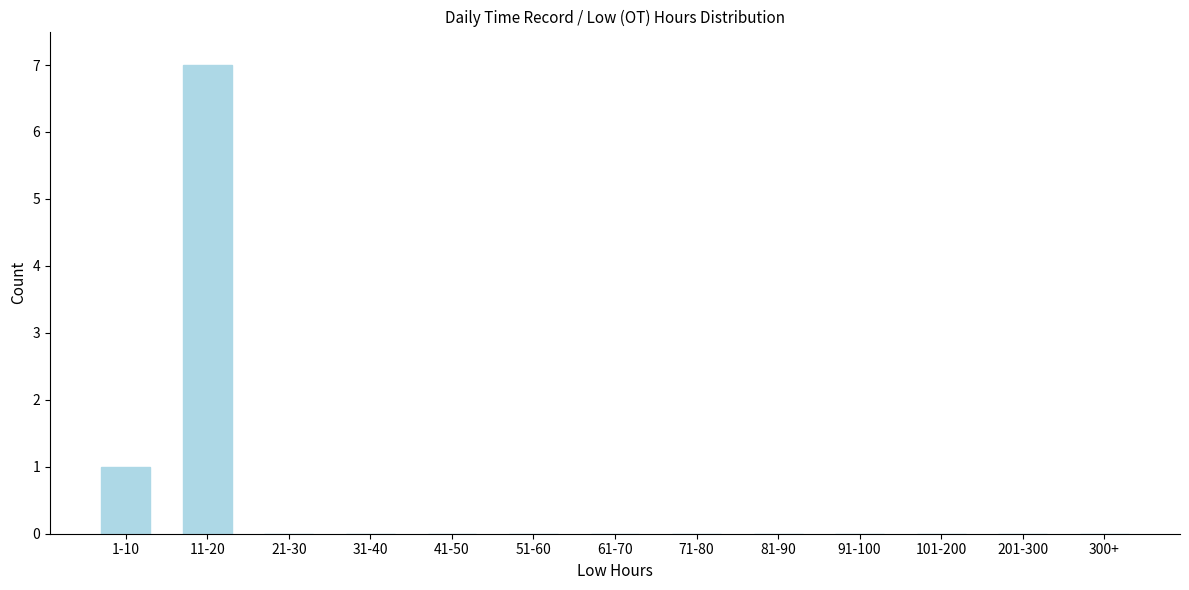

Reading left to right, list all the values displayed in this chart.

1-10=1	11-20=7	21-30=0	31-40=0	41-50=0	51-60=0	61-70=0	71-80=0	81-90=0	91-100=0	101-200=0	201-300=0	300+=0